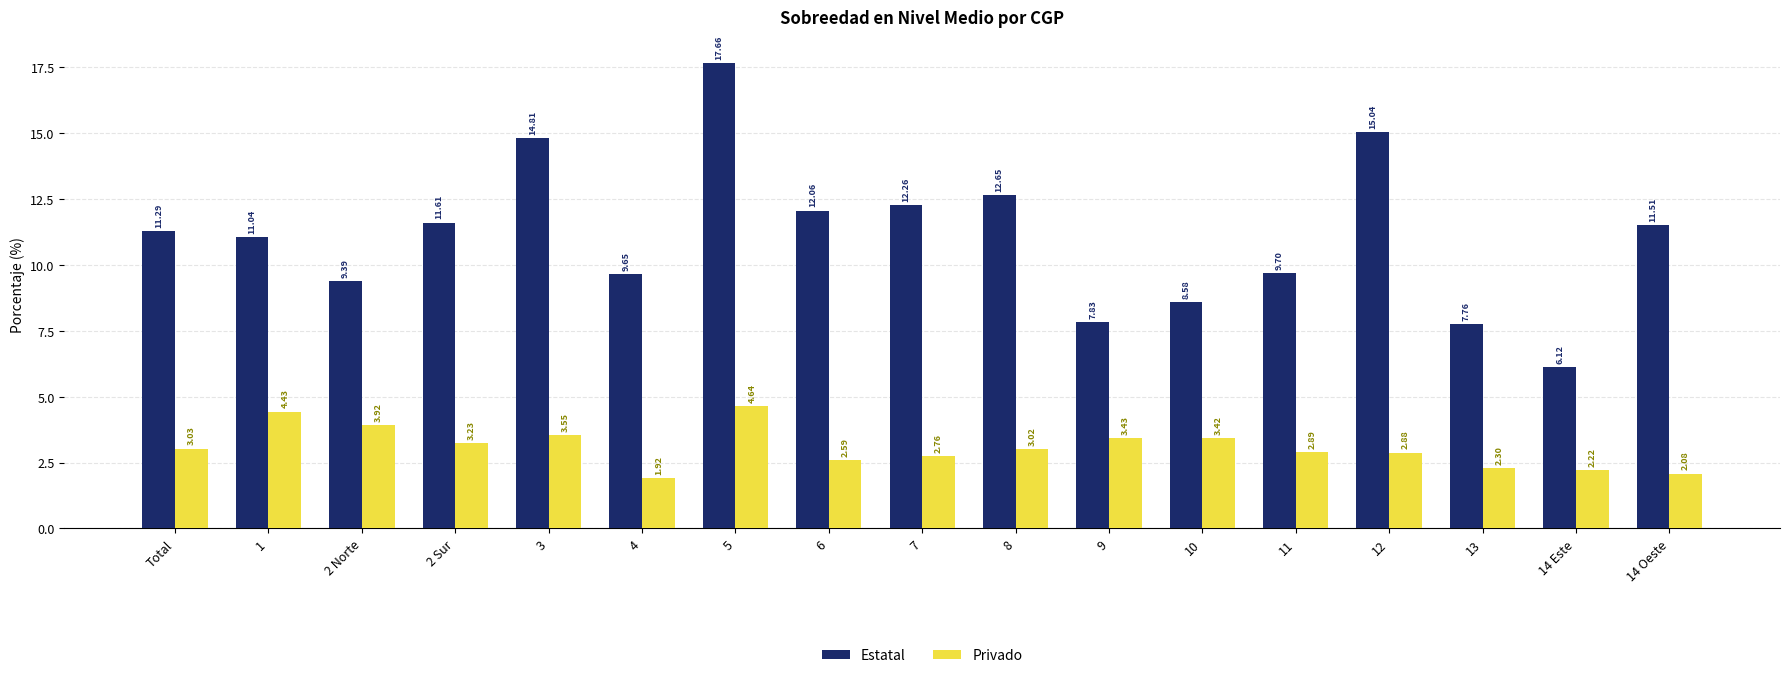

Which series has the largest range (max minus min)?

Estatal